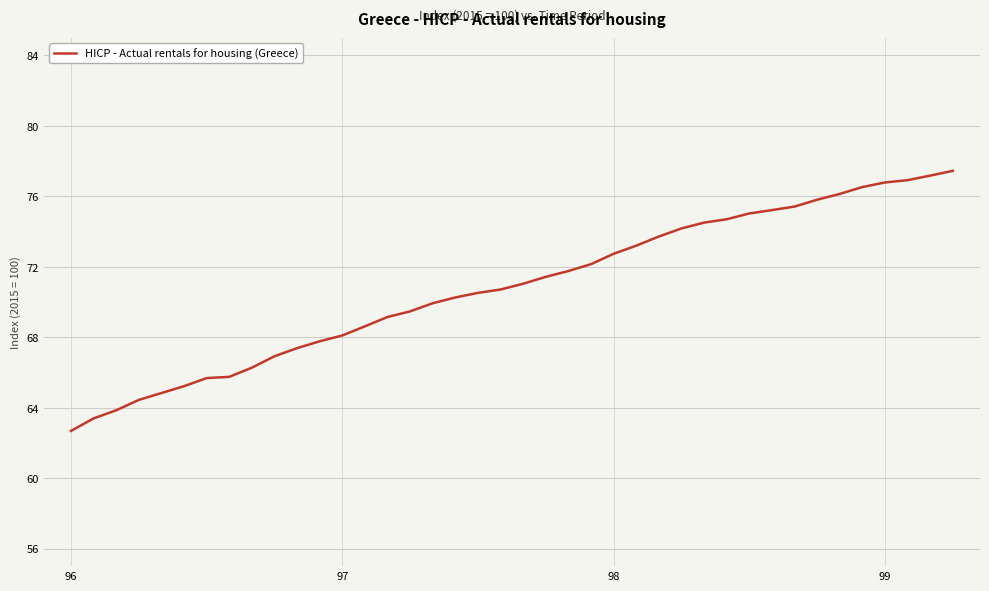

What is the smallest value displayed?

62.7